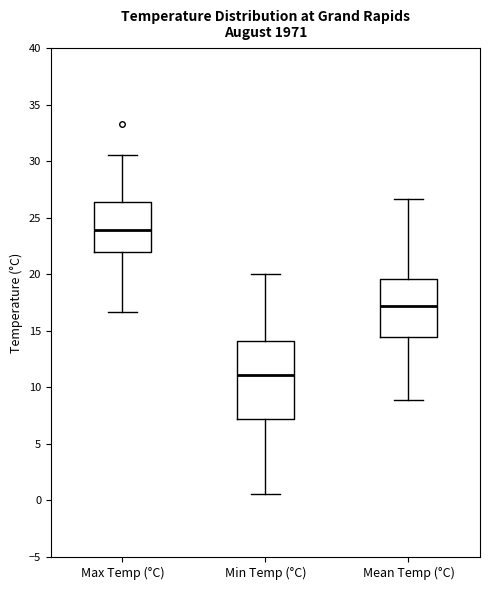

Reading left to right, transcribe this box plot: for each box, give where its median line is, the range the box spans, and where its two whiskers end, as read against the y-axis. The values are not printed on the chart, so give them approximately, as read against the axis.

Max Temp (°C): median 24.0, box 22.0 to 26.5, whiskers 16.5 to 30.5
Min Temp (°C): median 11.0, box 7.0 to 14.0, whiskers 0.5 to 20.0
Mean Temp (°C): median 17.0, box 14.5 to 19.5, whiskers 9.0 to 26.5